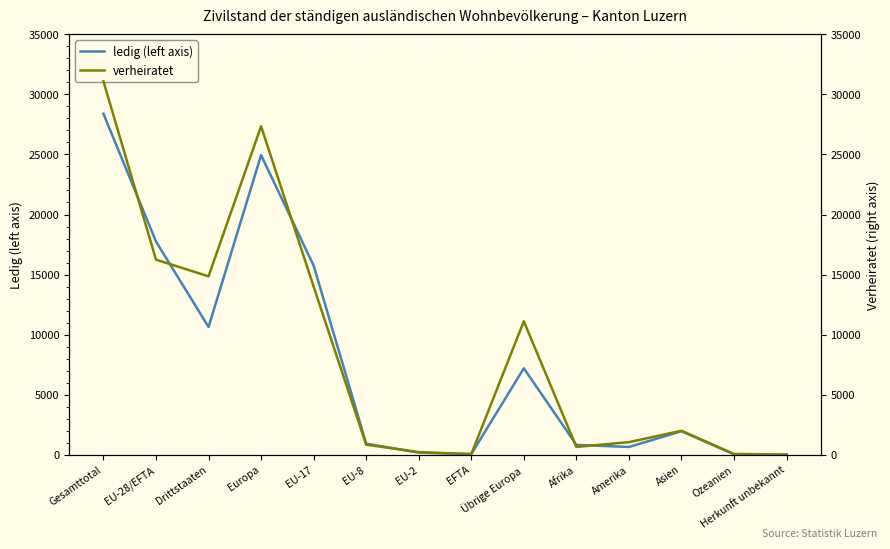

Does the chart display data point markers on the line(s)?

No